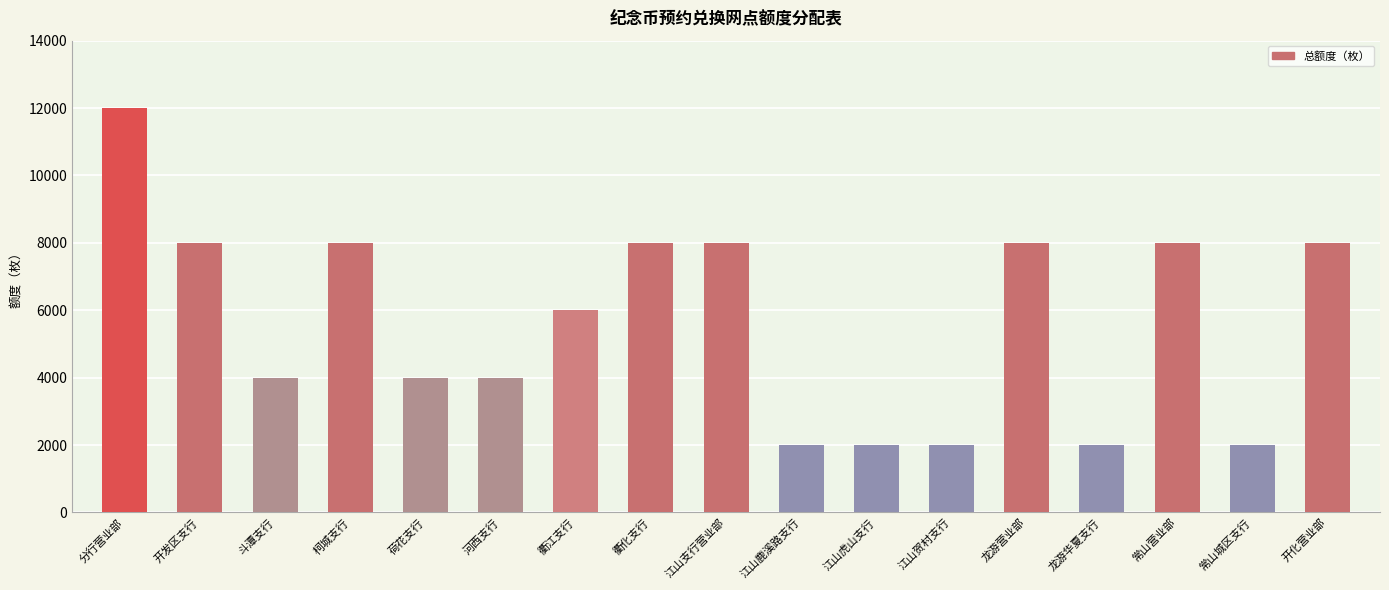

Reading left to right, list all the values displayed in this chart.

12000	8000	4000	8000	4000	4000	6000	8000	8000	2000	2000	2000	8000	2000	8000	2000	8000